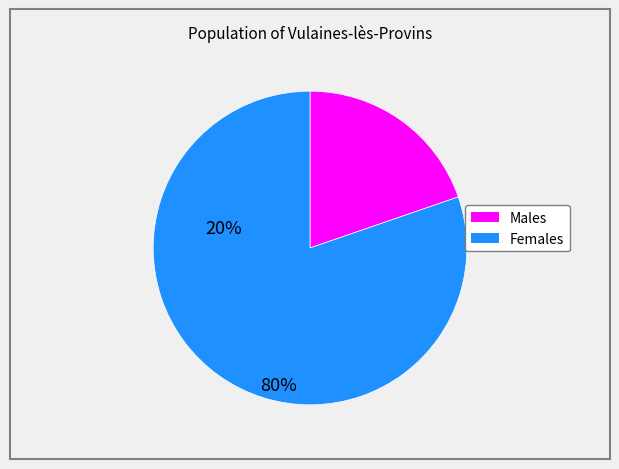

Does any single category account for the majority?

Yes